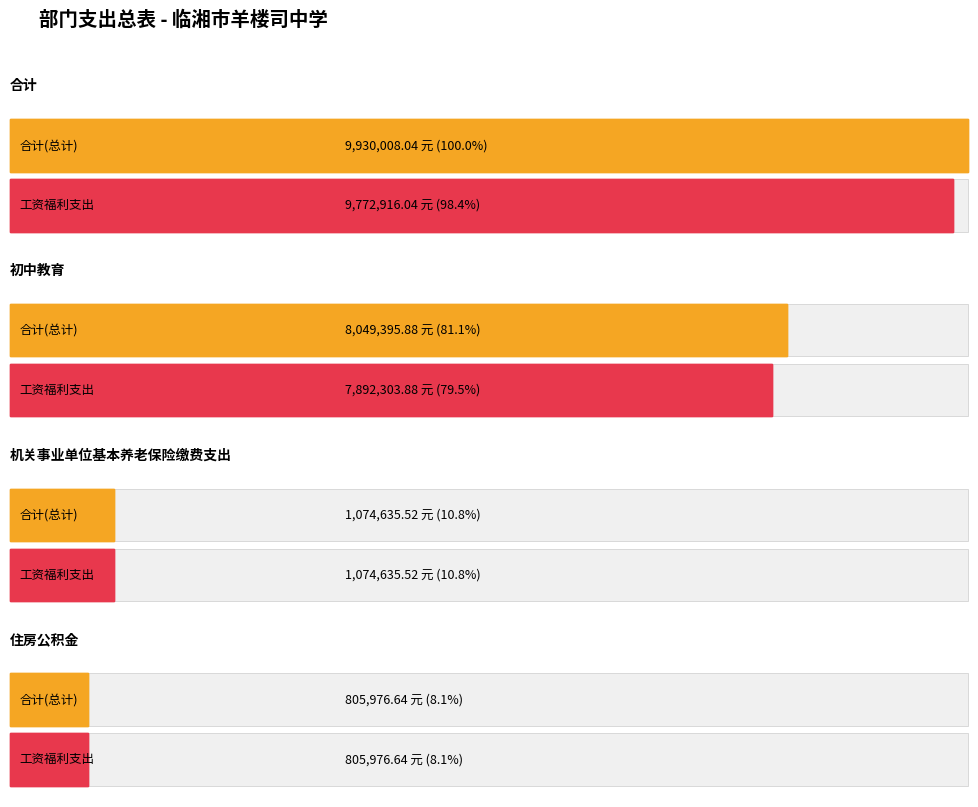

What is the label of the 4th bar from the right?

合计